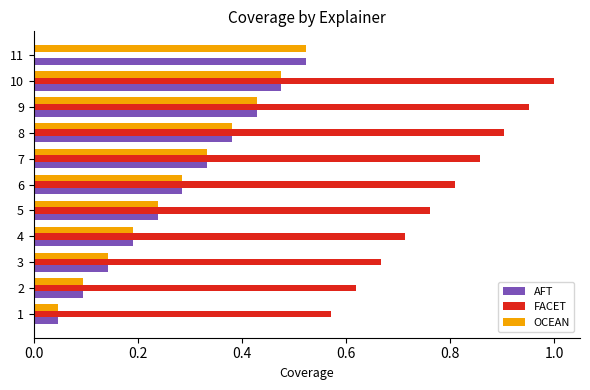

At which category is the sum across all series the highest?

10